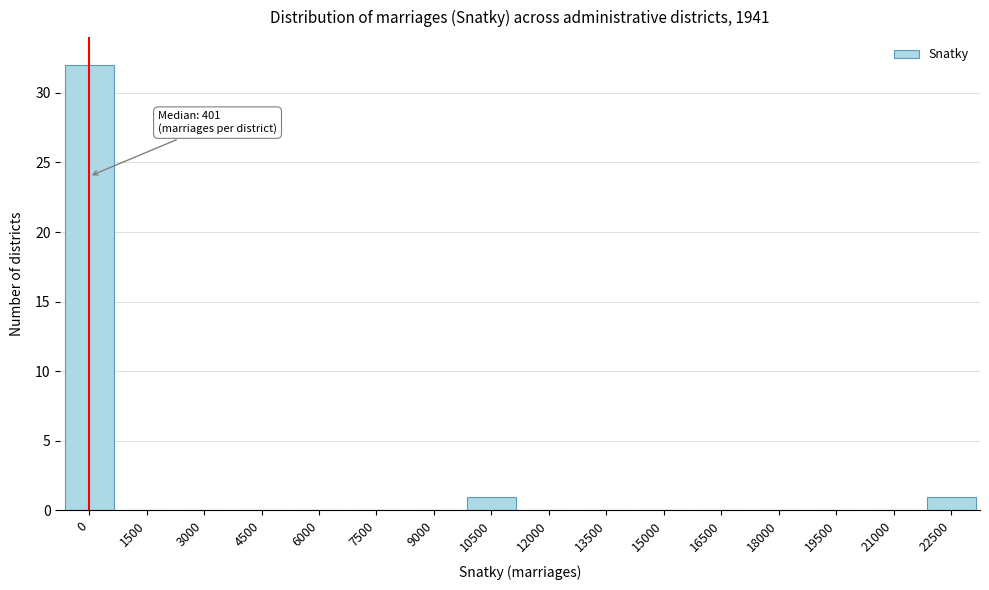

Reading left to right, list all the values displayed in this chart.

0=32	1500=0	3000=0	4500=0	6000=0	7500=0	9000=0	10500=1	12000=0	13500=0	15000=0	16500=0	18000=0	19500=0	21000=0	22500=1